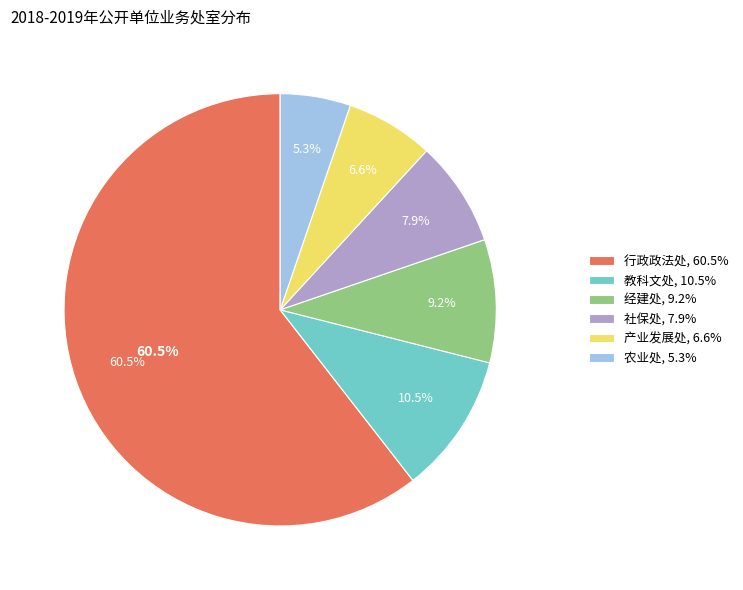

What percentage is the 教科文处 slice, to the nearest percent?

11%